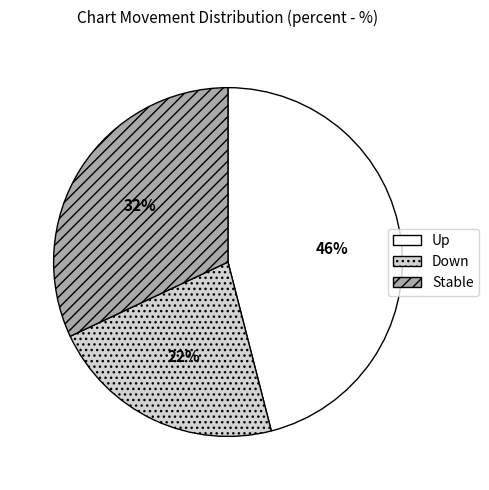

How many slices are in this pie chart?

3